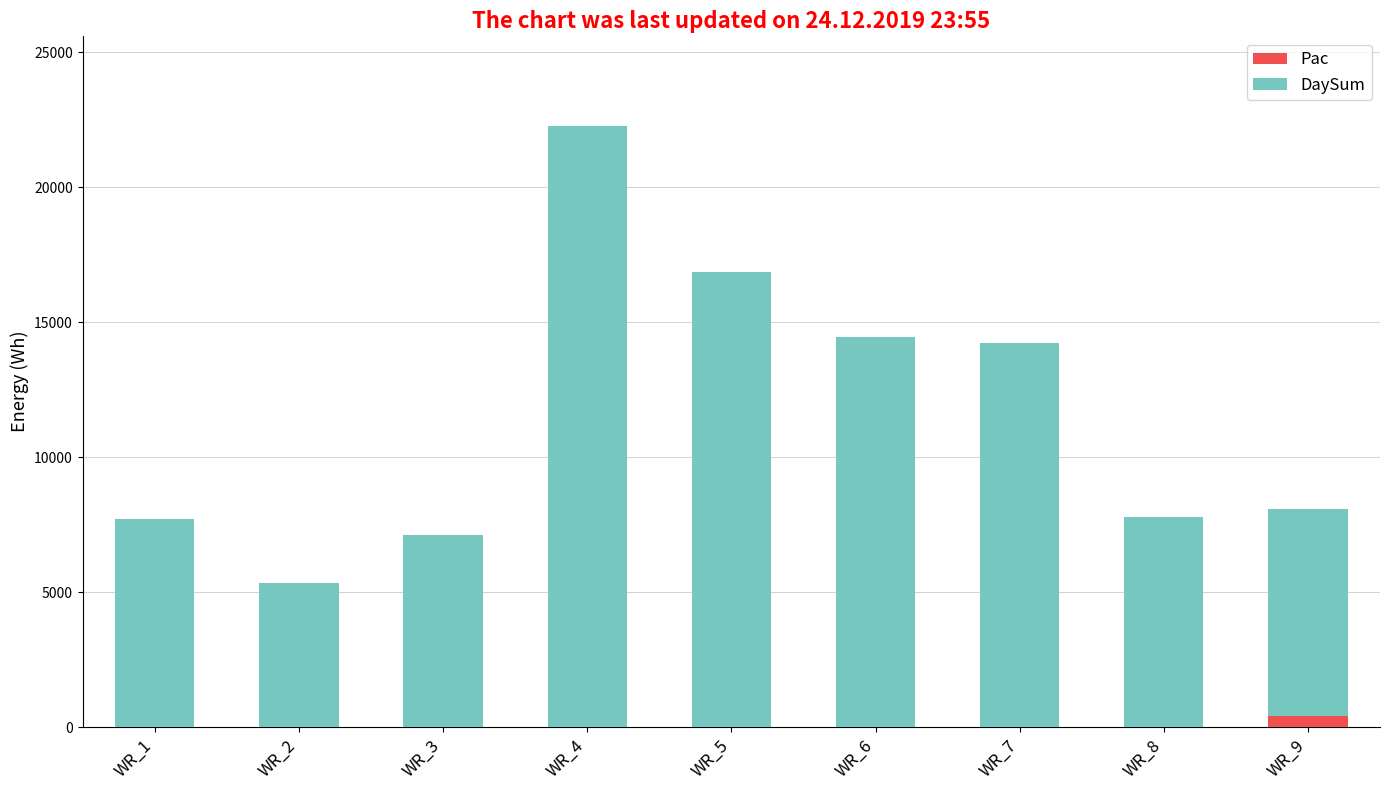

At which category is the sum across all series the highest?

WR_4